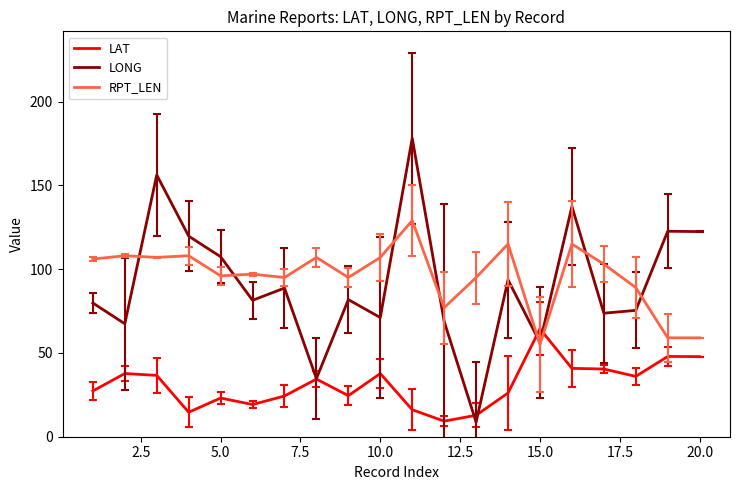

List the series in order of their peak value, lowest first.

LAT, RPT_LEN, LONG